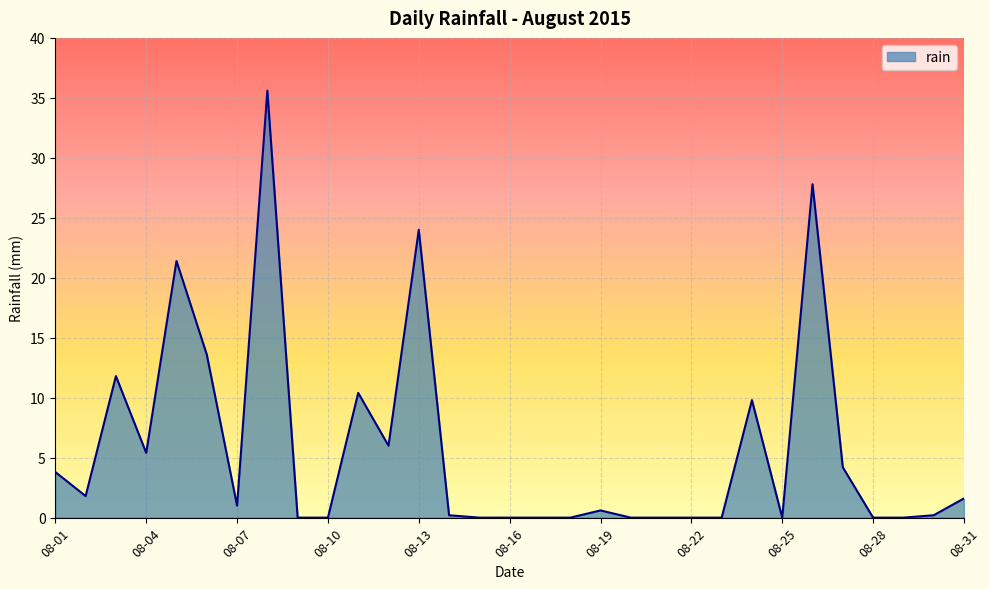

Reading left to right, what are all the values shown in this chart?

3.8	1.8	11.8	5.4	21.4	13.6	1.0	35.6	0.0	0.0	10.4	6.0	24.0	0.2	0.0	0.0	0.0	0.0	0.6	0.0	0.0	0.0	0.0	9.8	0.0	27.8	4.2	0.0	0.0	0.2	1.6